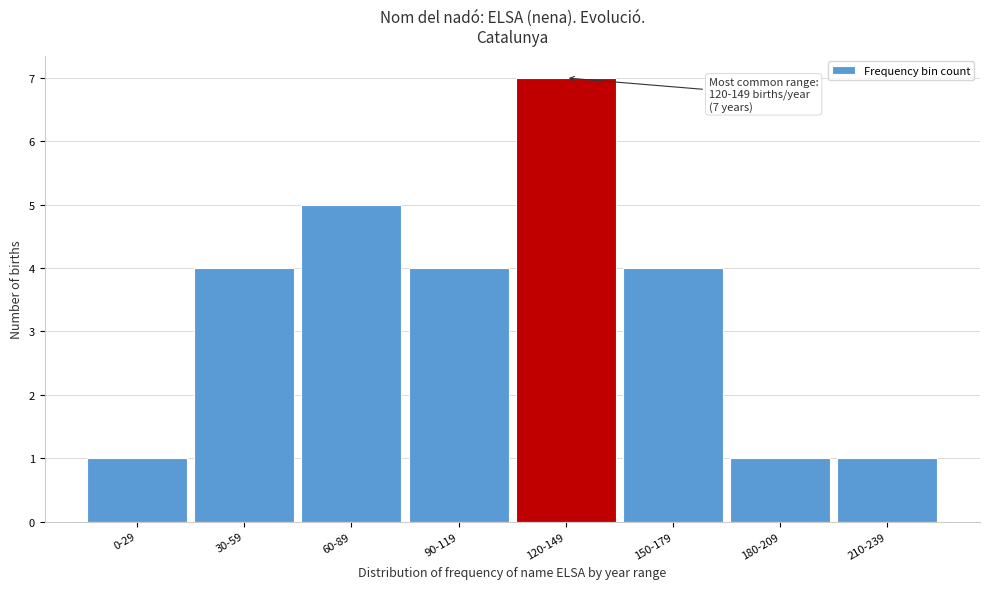

Reading right to left, list all the values displayed in this chart.

210-239=1	180-209=1	150-179=4	120-149=7	90-119=4	60-89=5	30-59=4	0-29=1